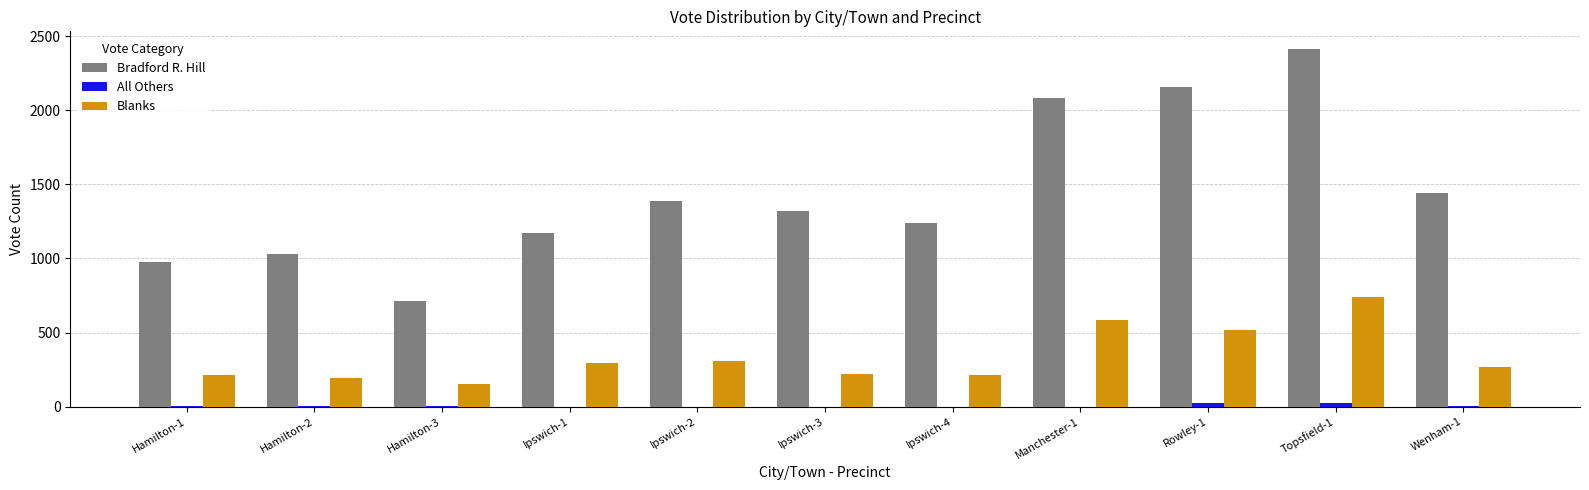

What is the sum of all Blanks values?

3702